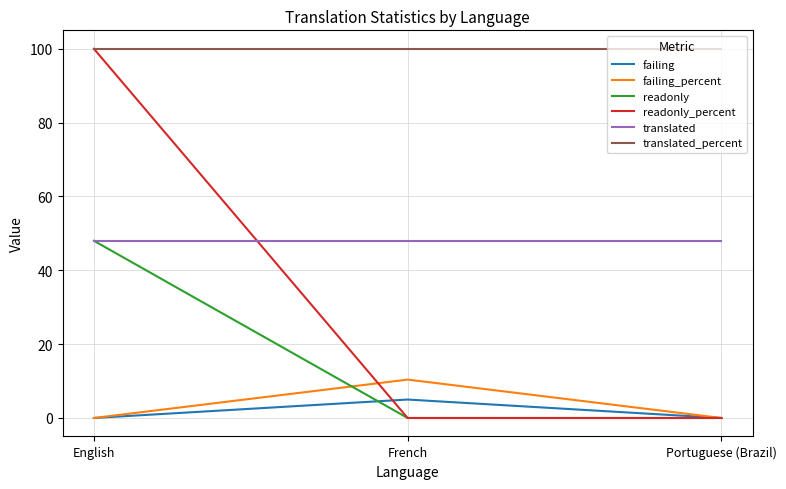

At which category is the sum across all series the highest?

English